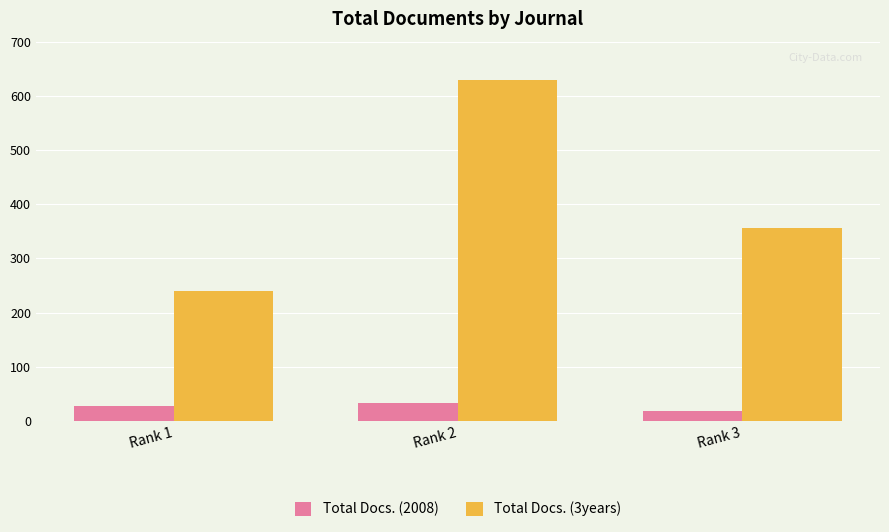

Count the number of data series in this chart.

2